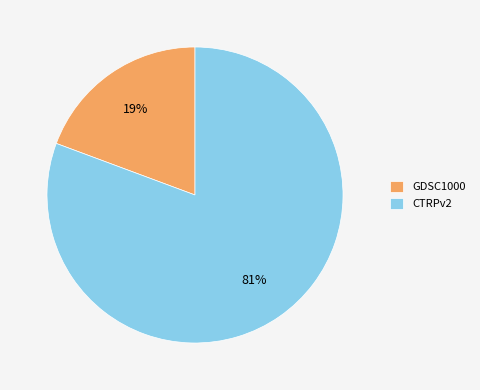

Count the number of slices in the pie.

2